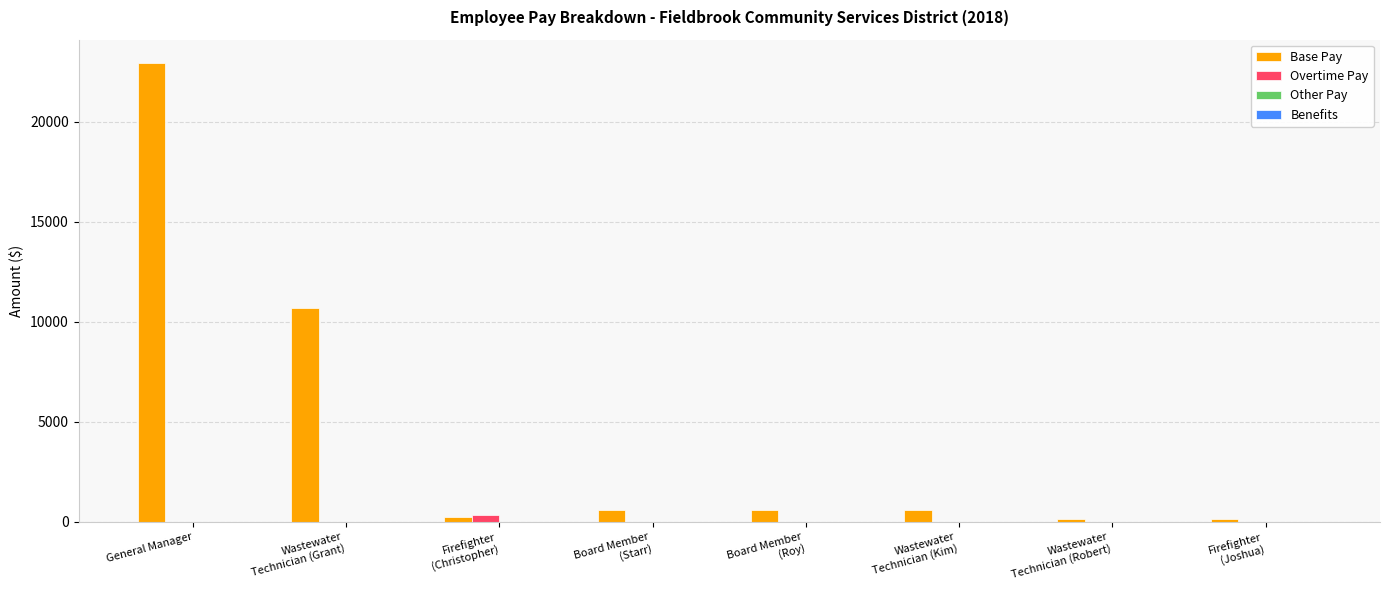

Which series has the largest total across all categories?

Base Pay